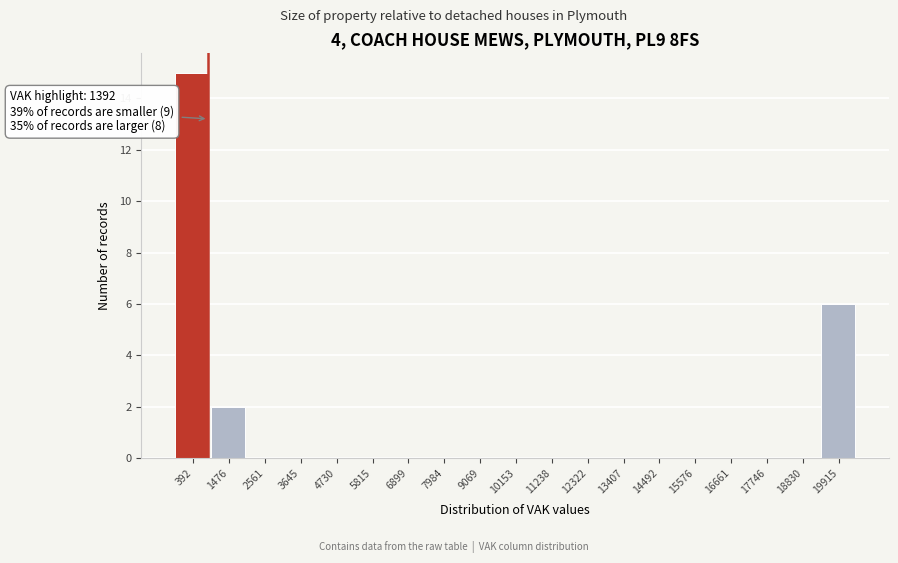

Reading left to right, what are all the values shown in this chart?

392=15	1476=2	2561=0	3645=0	4730=0	5815=0	6899=0	7984=0	9069=0	10153=0	11238=0	12322=0	13407=0	14492=0	15576=0	16661=0	17746=0	18830=0	19915=6